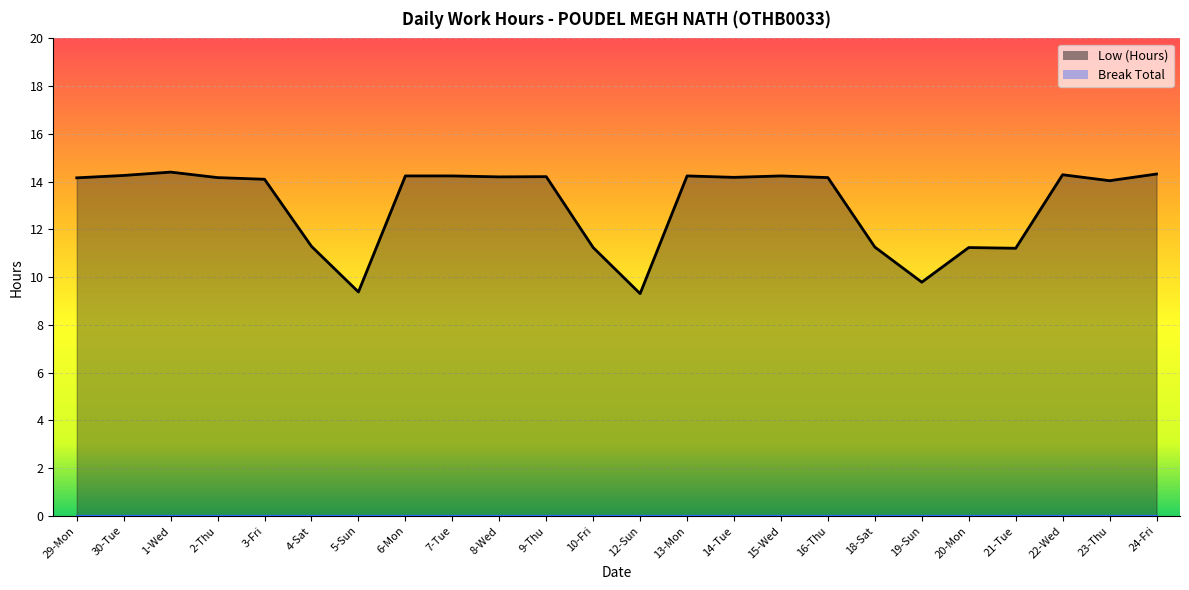

The chart shows a value of 5.9 at 16-Thu. True or false?

False